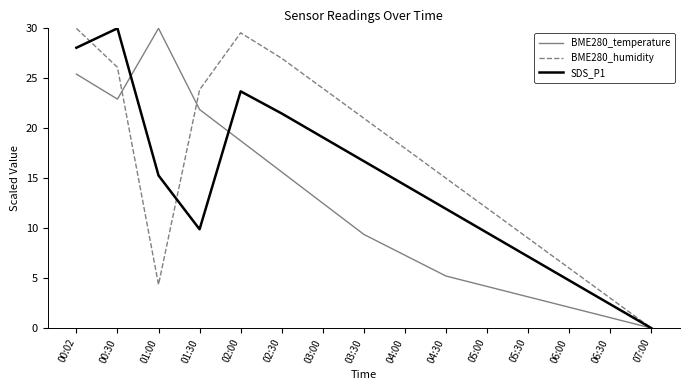

What is the total value across all series at 02:00?

72.0